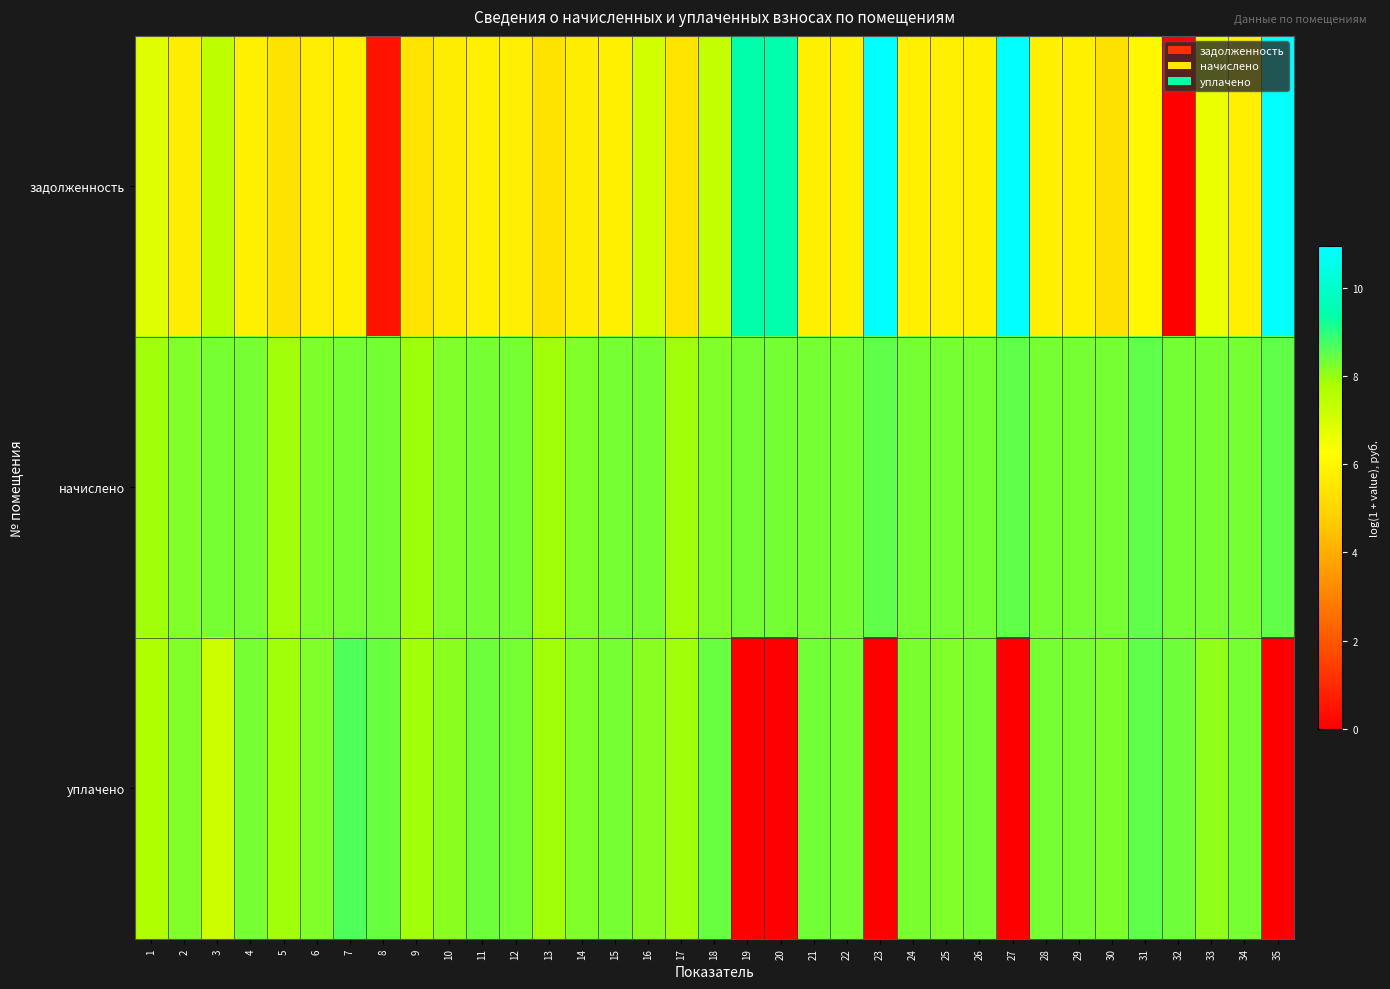

Reading right to left, transcribe all the data shown in this chart.

задолженность: 35=10.9	34=5.8	33=6.6	32=0.0	31=6.0	30=5.4	29=5.8	28=5.8	27=10.9	26=5.8	25=5.8	24=5.8	23=11.0	22=5.8	21=5.8	20=9.4	19=9.4	18=7.4	17=5.4	16=7.1	15=5.8	14=5.7	13=5.4	12=5.8	11=5.8	10=5.7	9=5.4	8=0.5	7=5.8	6=5.7	5=5.4	4=5.8	3=7.4	2=5.7	1=6.8
начислено: 35=8.5	34=8.3	33=8.3	32=8.3	31=8.5	30=8.3	29=8.3	28=8.3	27=8.5	26=8.3	25=8.3	24=8.3	23=8.5	22=8.3	21=8.3	20=8.3	19=8.3	18=8.2	17=7.9	16=8.3	15=8.3	14=8.2	13=7.9	12=8.3	11=8.3	10=8.2	9=7.9	8=8.3	7=8.3	6=8.2	5=7.9	4=8.3	3=8.3	2=8.2	1=7.9
уплачено: 35=0.0	34=8.3	33=8.1	32=8.4	31=8.5	30=8.2	29=8.3	28=8.3	27=0.0	26=8.3	25=8.2	24=8.3	23=0.0	22=8.3	21=8.3	20=0.0	19=0.0	18=8.4	17=7.9	16=8.1	15=8.3	14=8.2	13=7.9	12=8.3	11=8.4	10=8.1	9=7.9	8=8.4	7=8.7	6=8.2	5=7.9	4=8.3	3=7.2	2=8.2	1=7.7